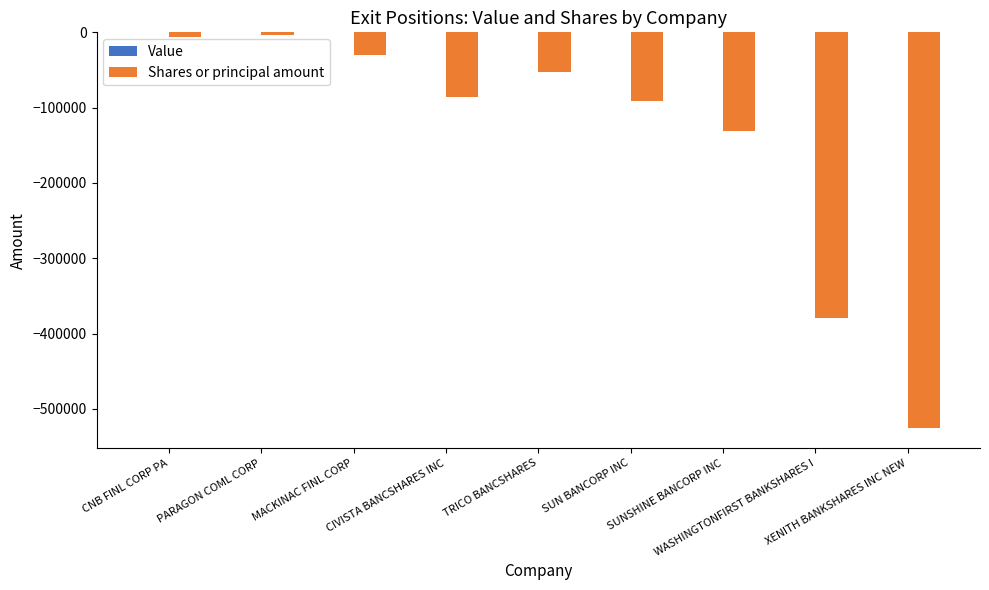

What is the minimum value shown in the chart?

-525663